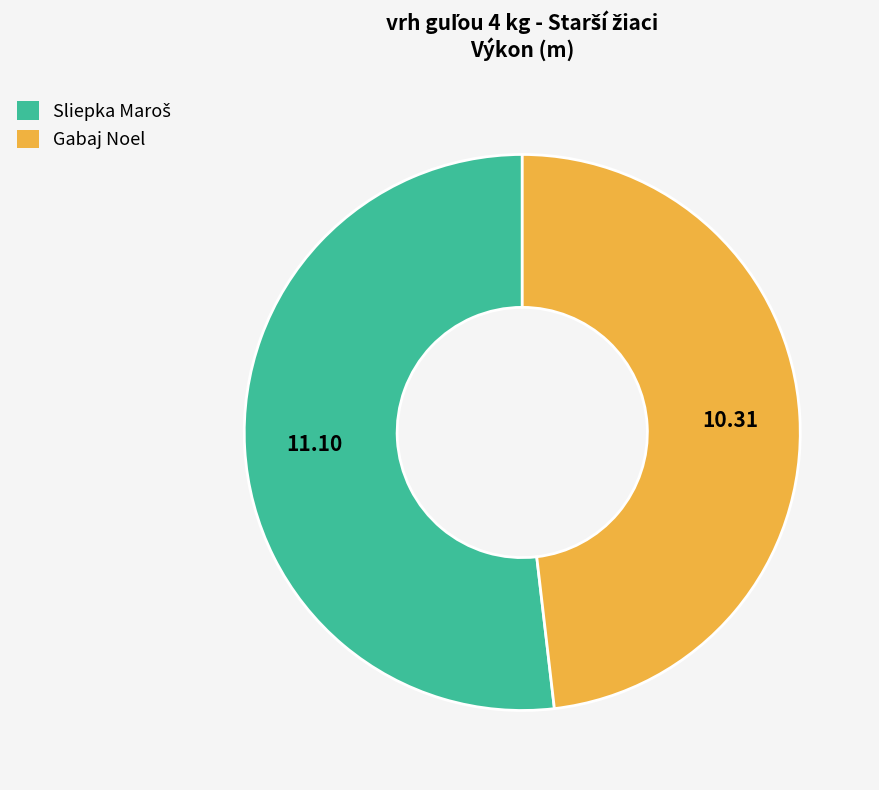

What is the smallest slice in the pie chart?

Gabaj Noel